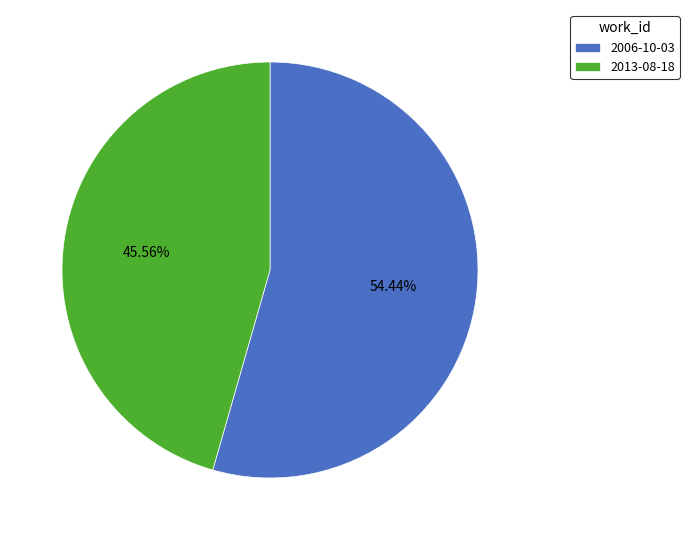

How many segments does this pie chart have?

2